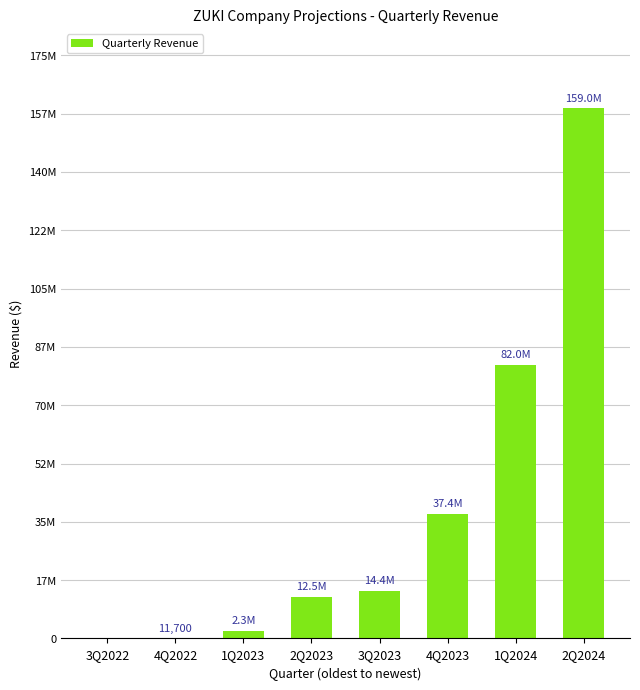

Reading left to right, what are all the values shown in this chart?

0.0	11700.0	2329214.1	12483131.6	14387720.3	37402452.5	82005912.6	159006581.6